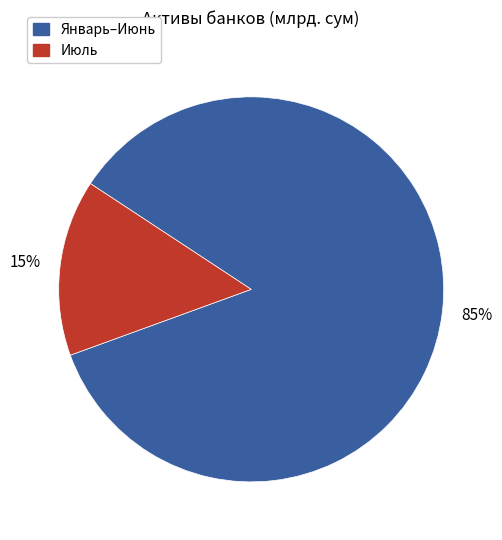

Is there any slice that represents more than half of the pie?

Yes